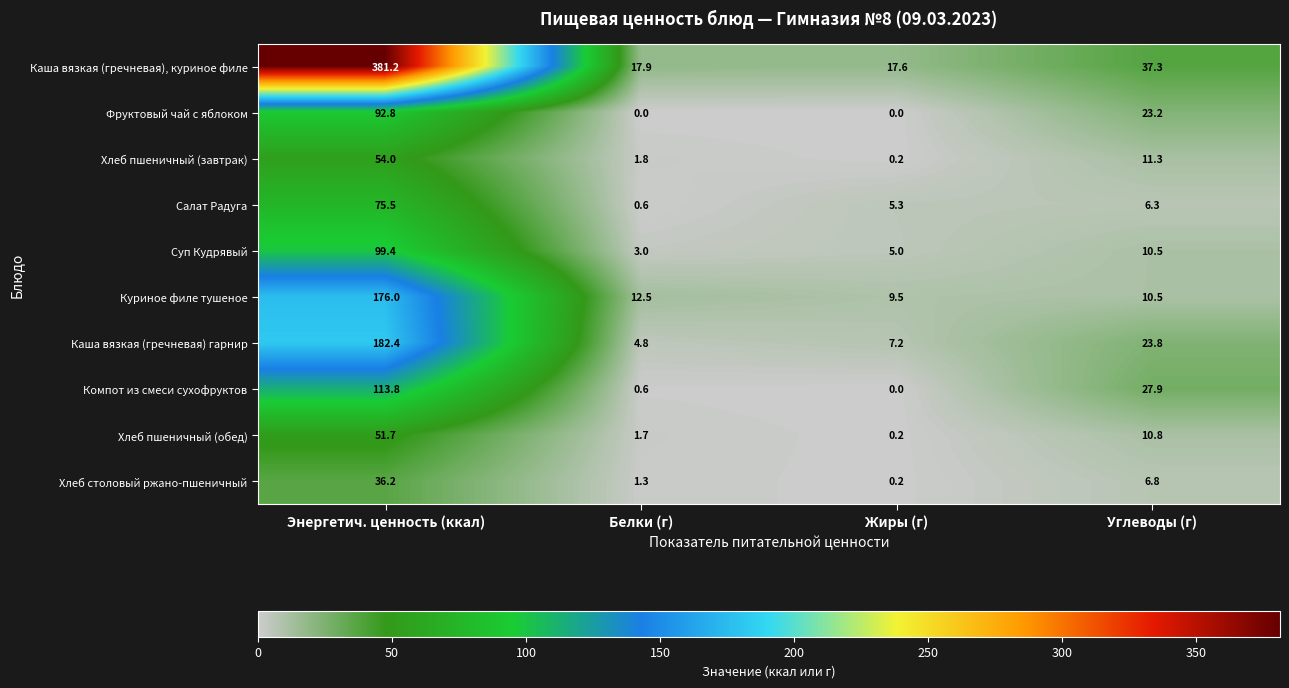

At which label is Хлеб пшеничный (обед) closest to 25?

Углеводы (г)